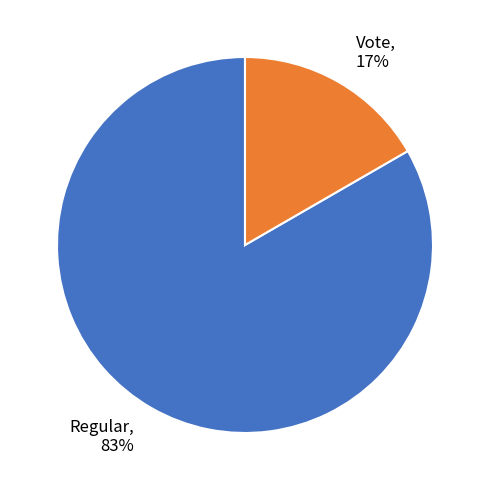

True or false: Regular accounts for 83% of the total.

True